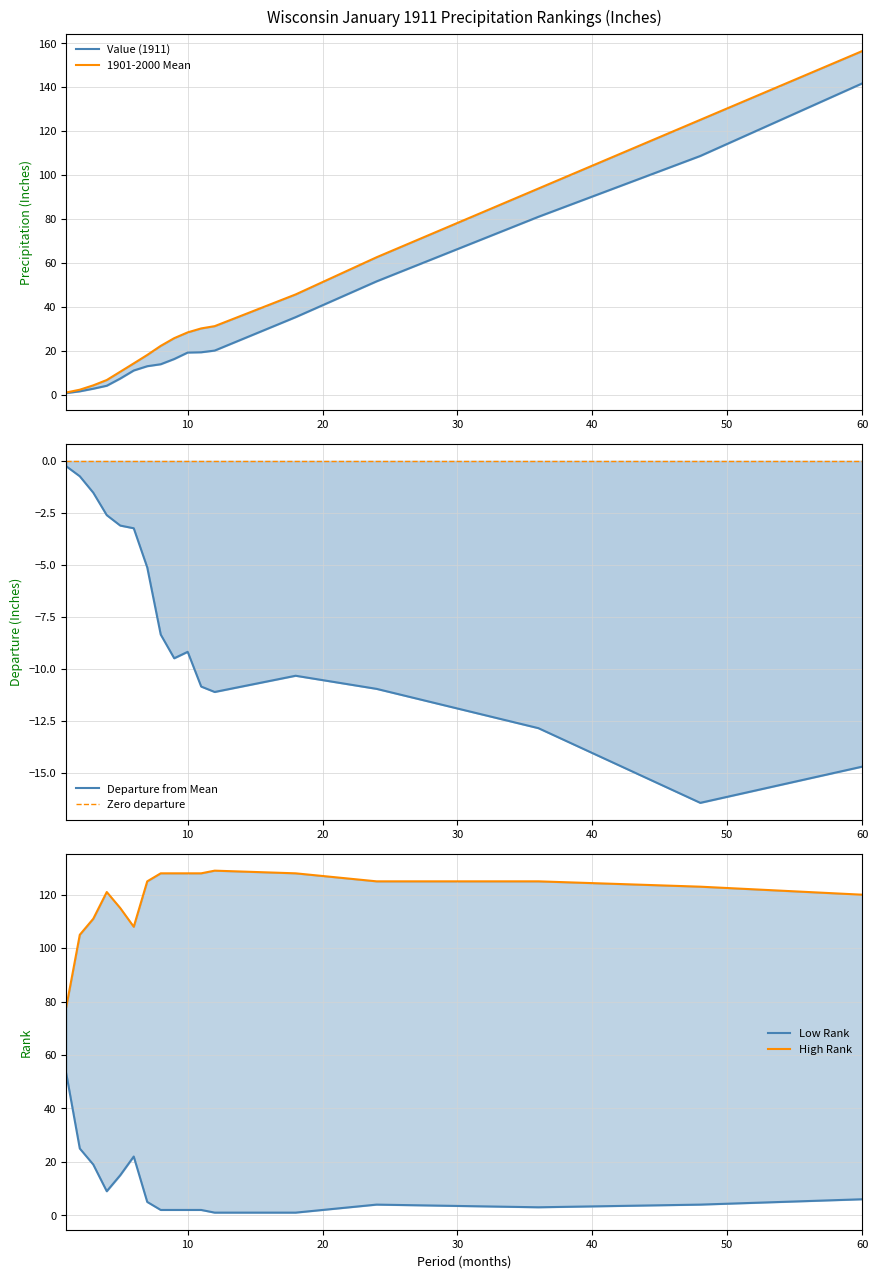

Between 3 and 1, which is larger?

3